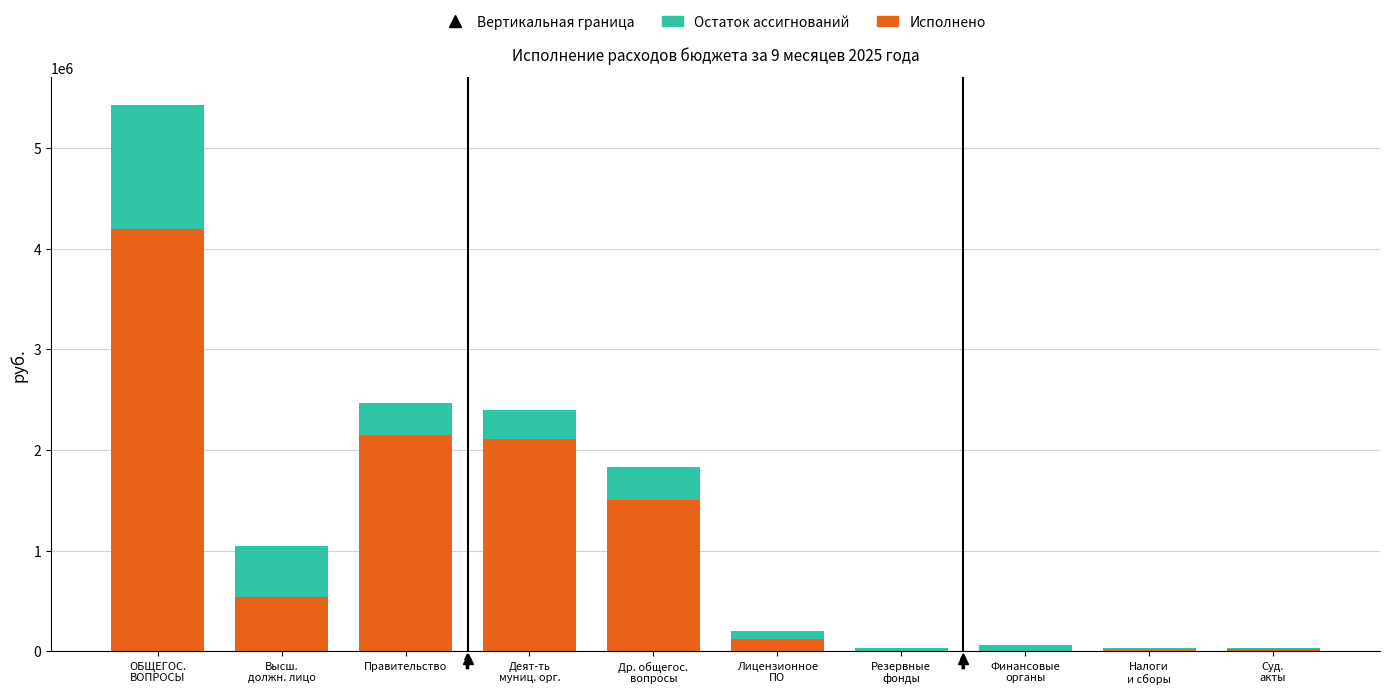

How many categories are shown in the chart?

10